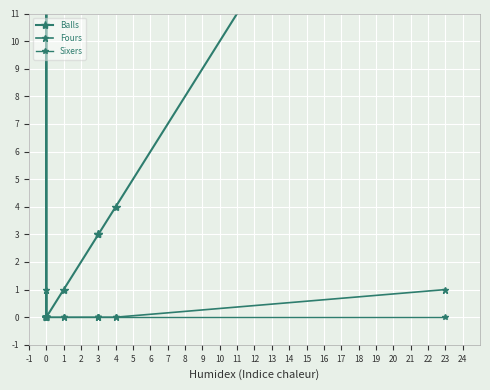

What is the difference between the highest and lowest values at 1?

1